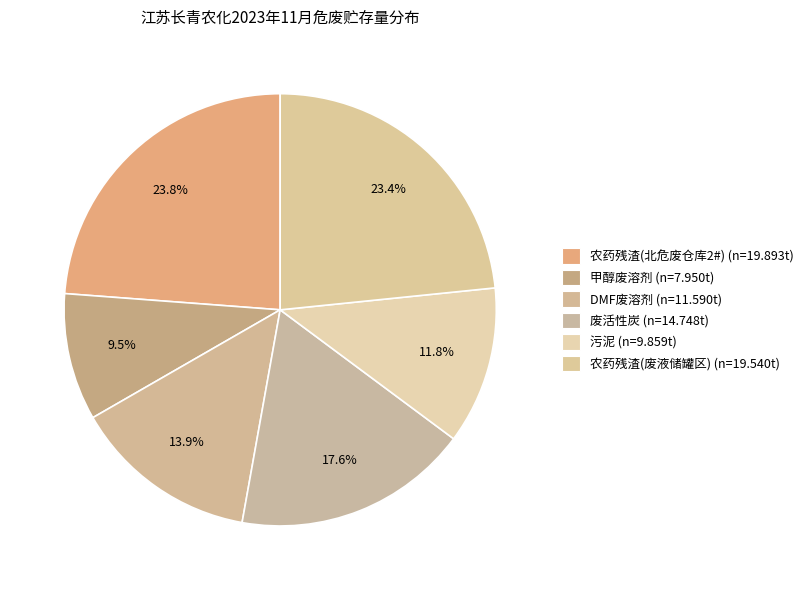

Count the number of slices in the pie.

6